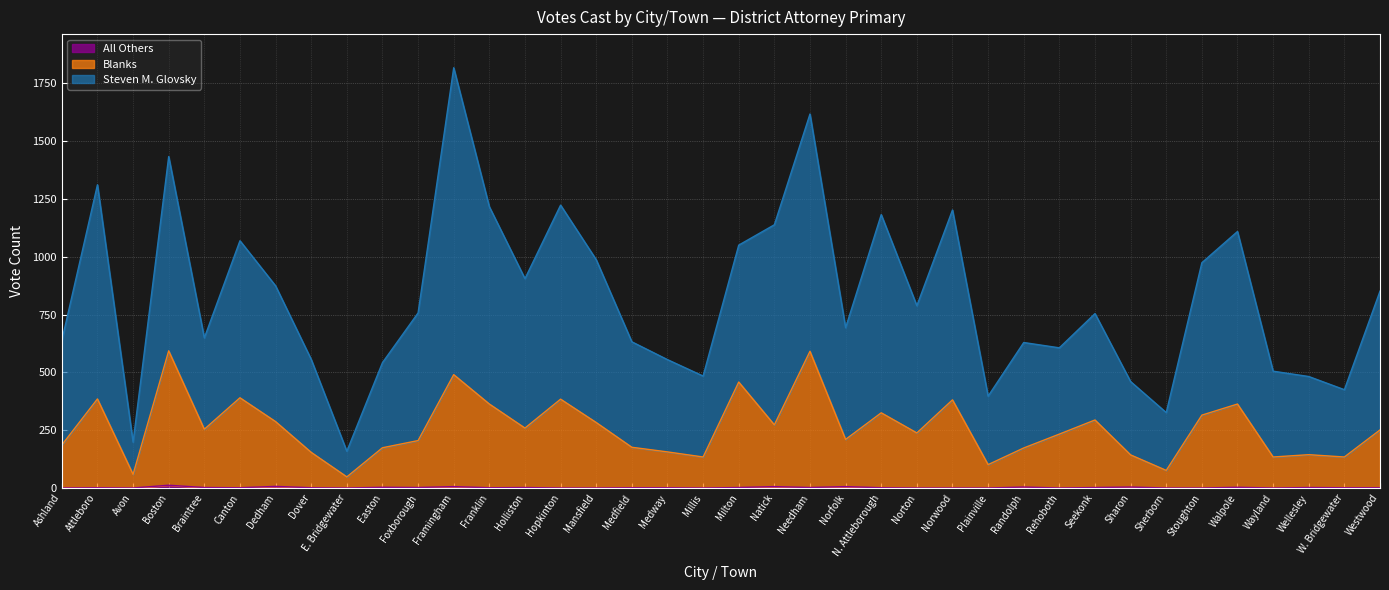

What is the label of the 29th point from the left?

Rehoboth